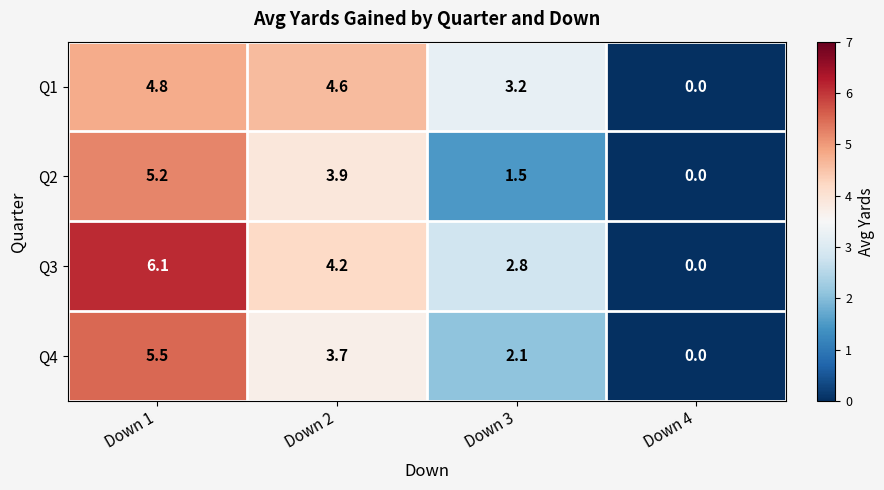

How many series are shown in this chart?

4